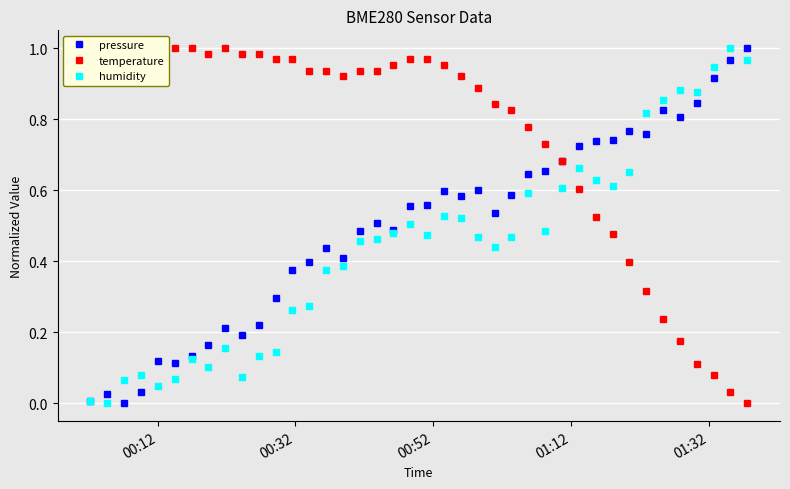

True or false: humidity and temperature cross at least once.

True